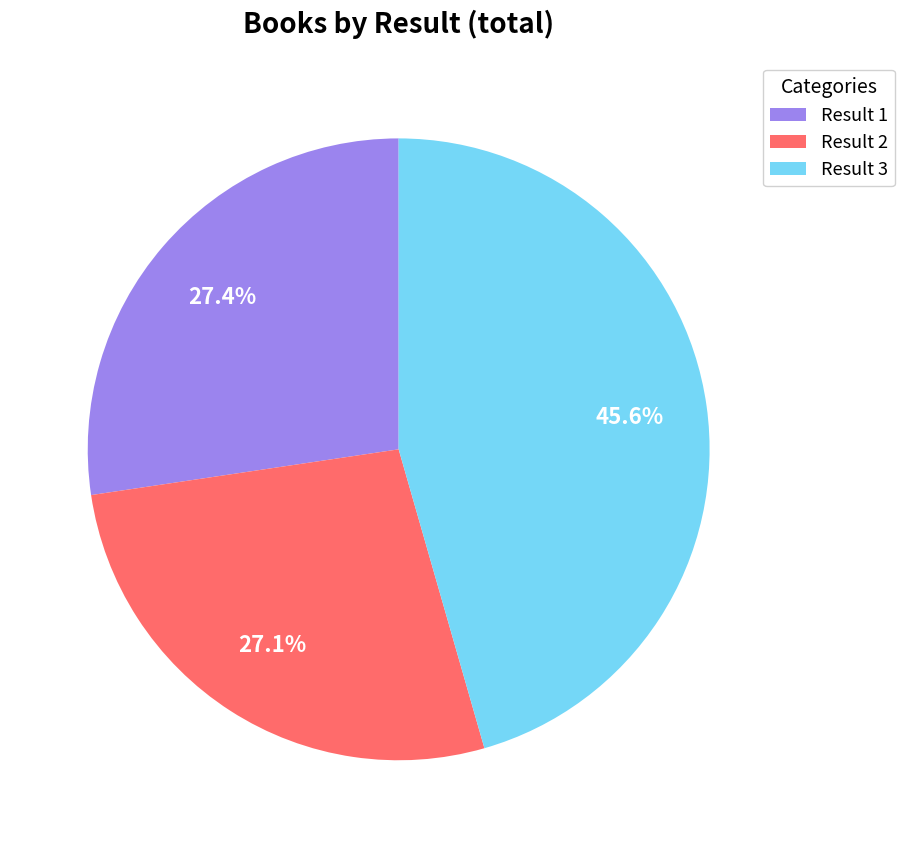

How many segments does this pie chart have?

3